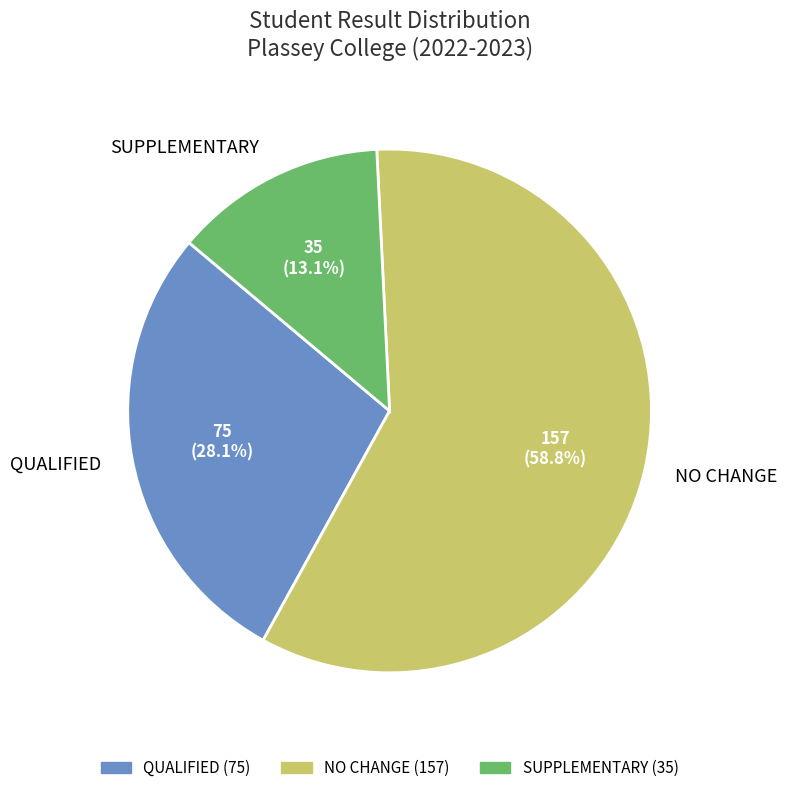

How many slices are in this pie chart?

3